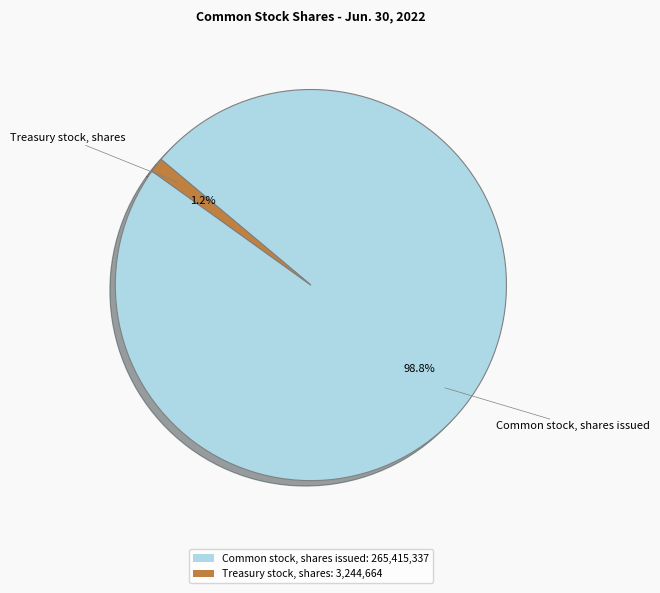

What percentage is the Treasury stock, shares slice, to the nearest percent?

1%